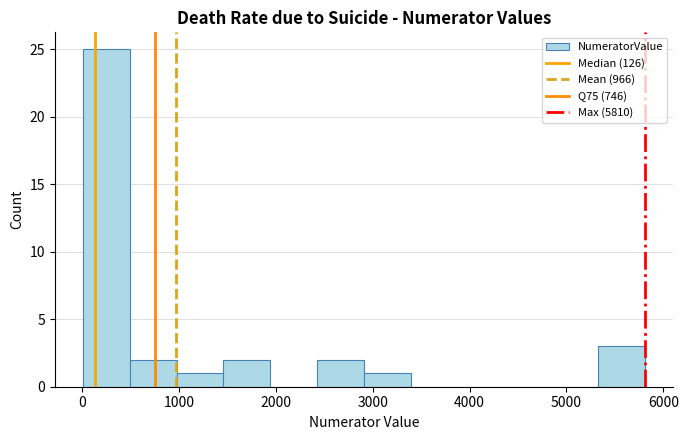

Which range on the x-axis has the tallest bar?

0 to 500